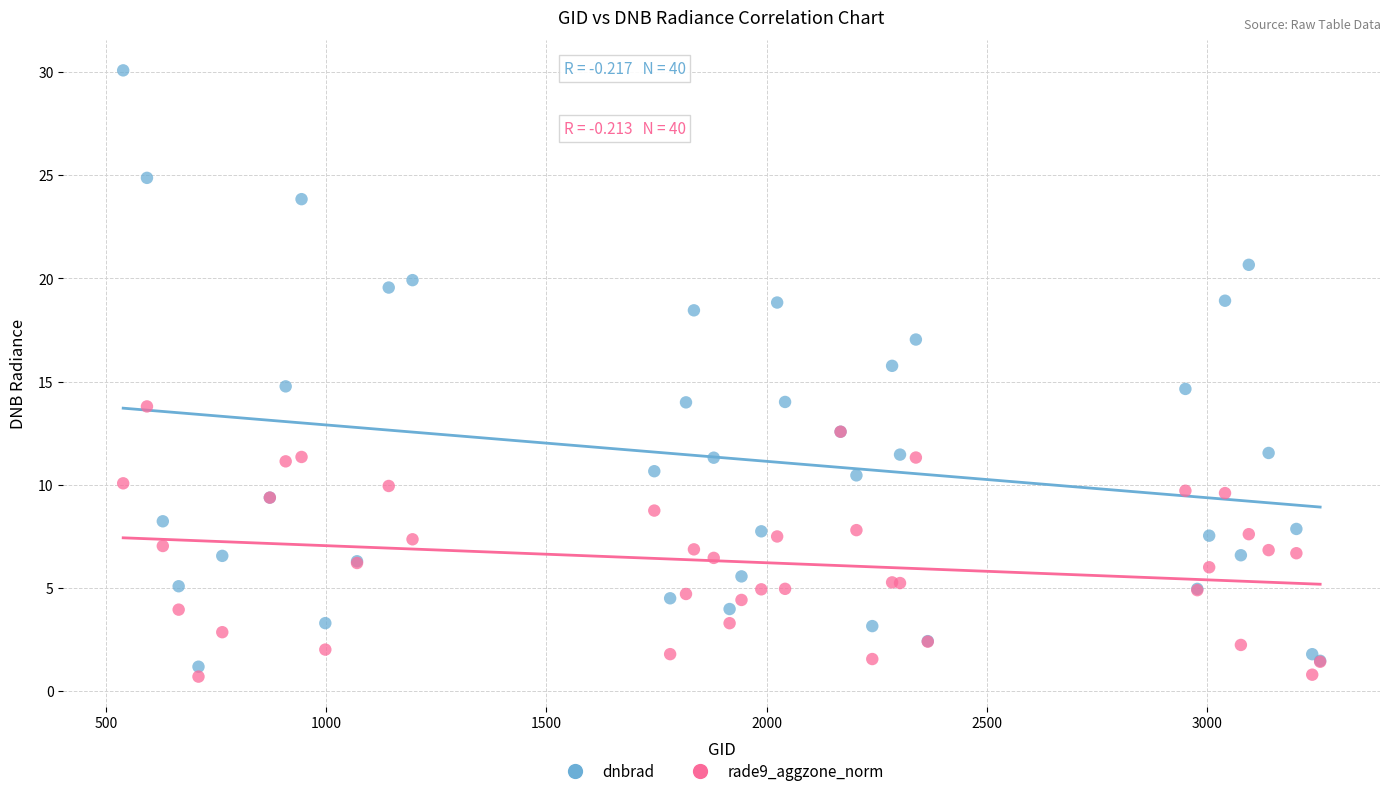

What are all the series names shown in the legend?

dnbrad, rade9_aggzone_norm